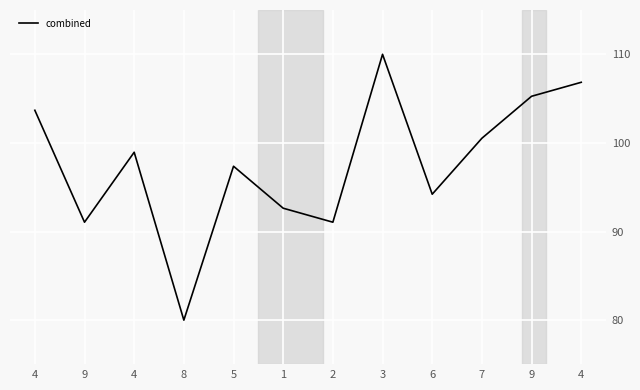

Does the chart have visible grid lines?

Yes